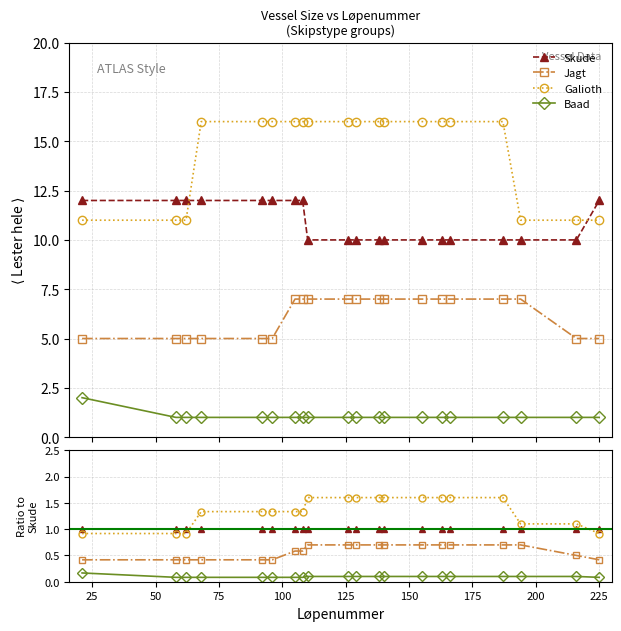

How many categories are shown in the chart?

20